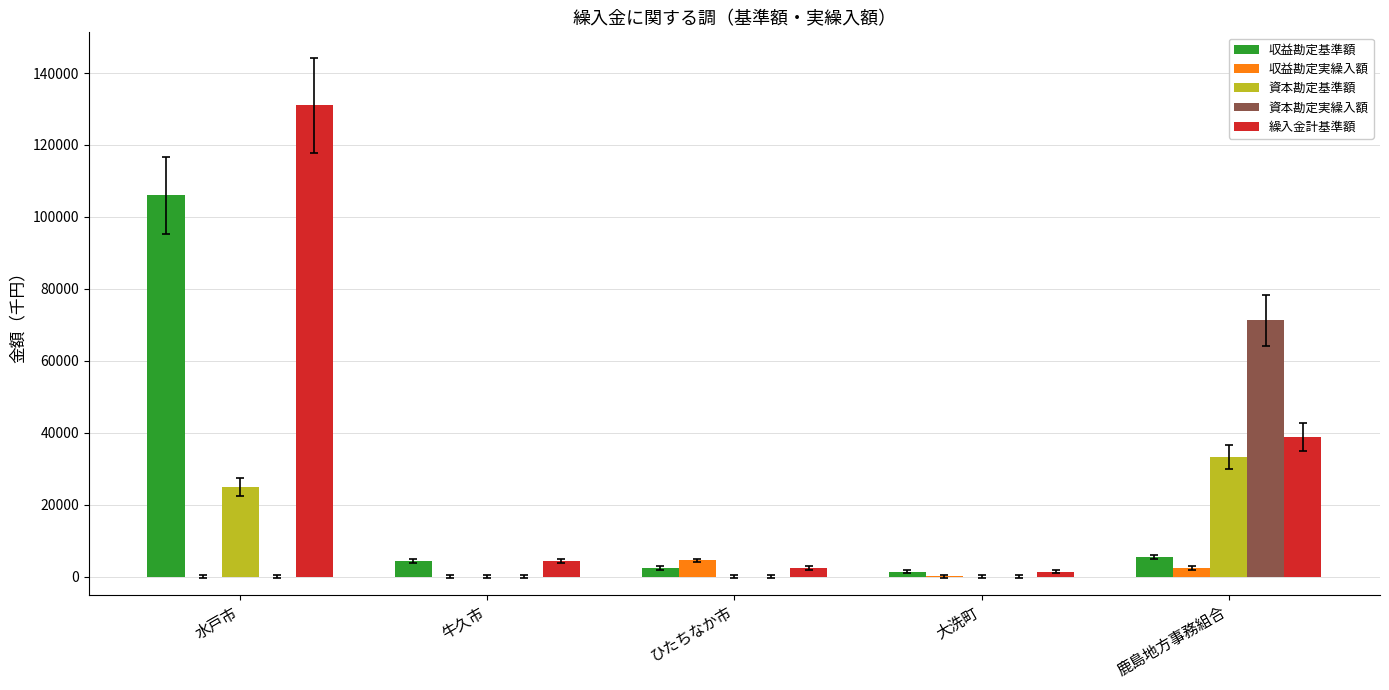

How many groups of bars are there?

5